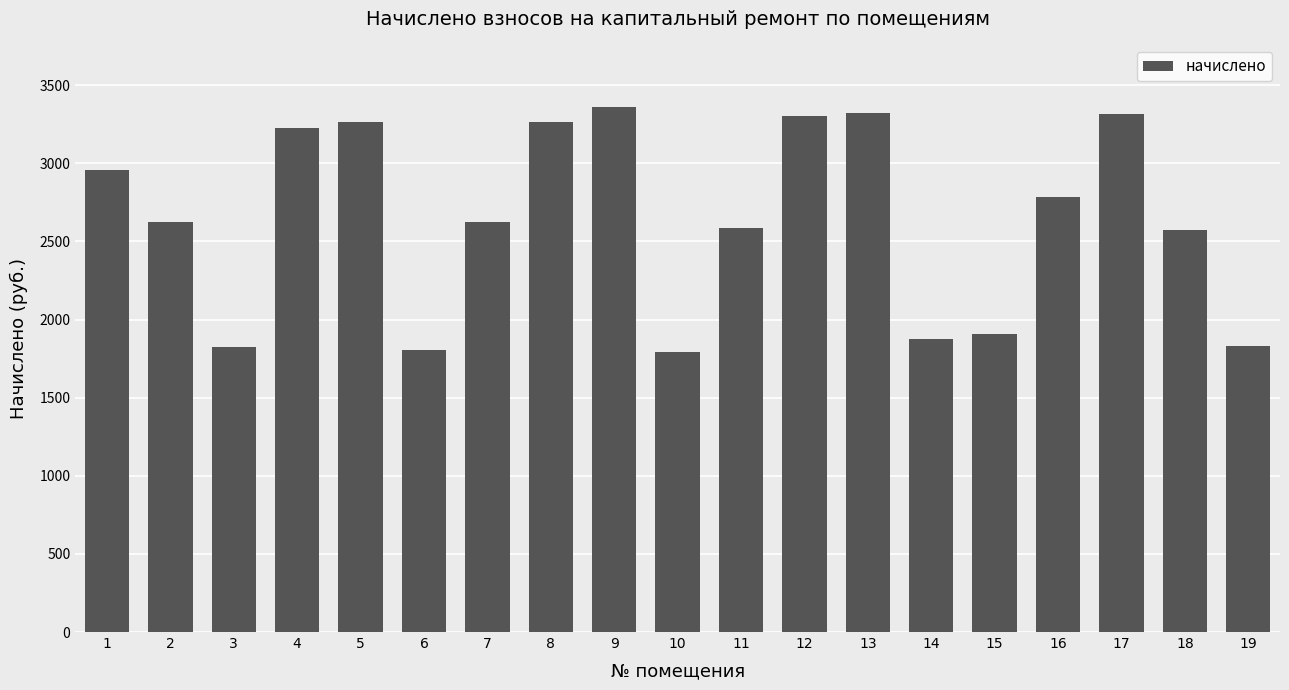

What is the value of the 4th bar from the left?

3223.8